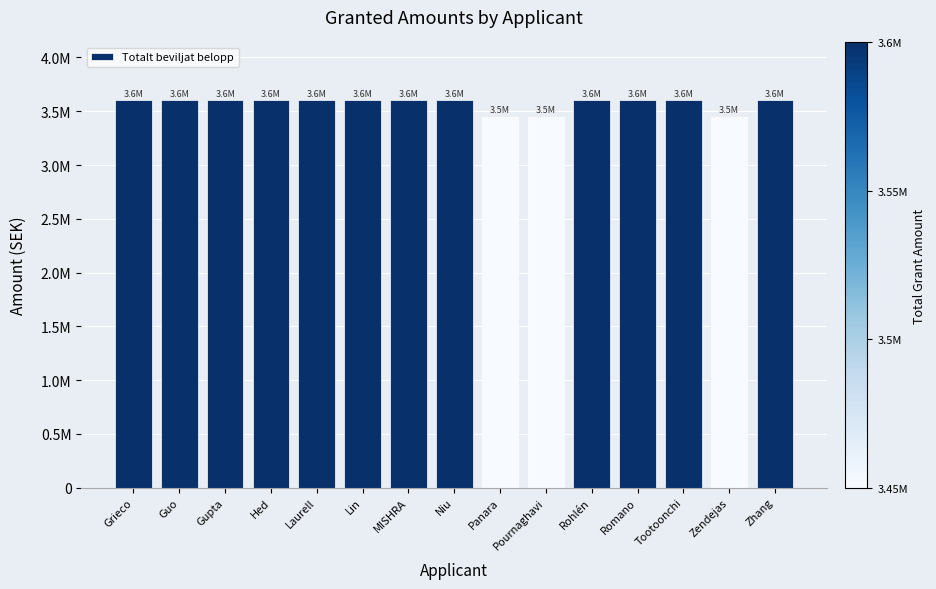

True or false: the data shows 1031444 at Pournaghavi.

False